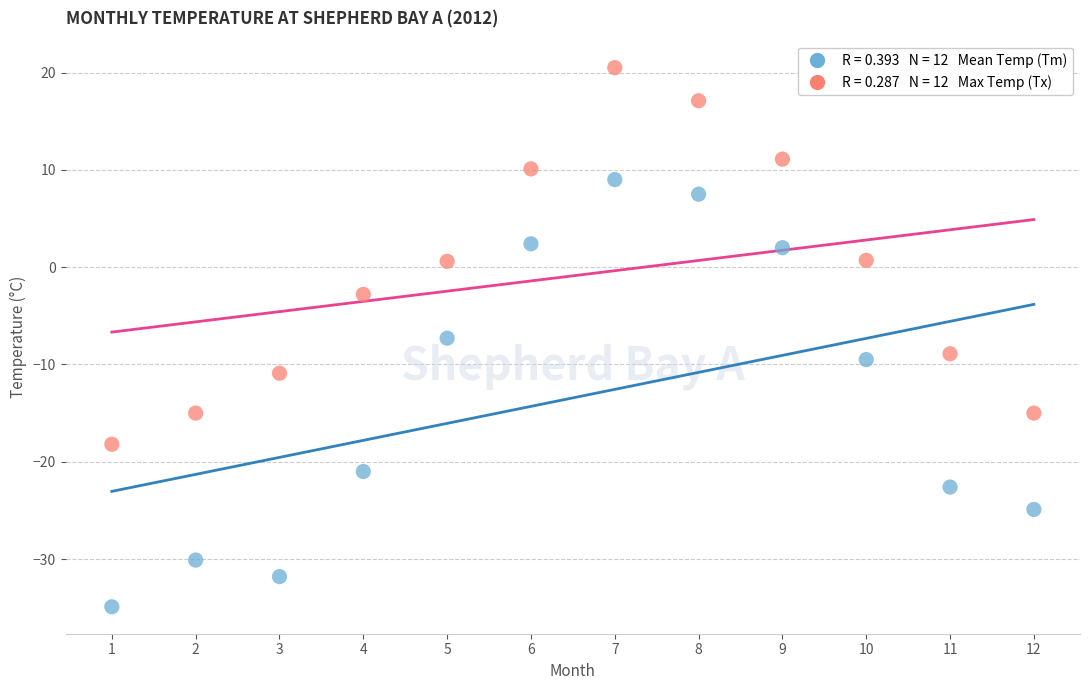

Across all data points, what is the range of X values (max minus min)?

11.0